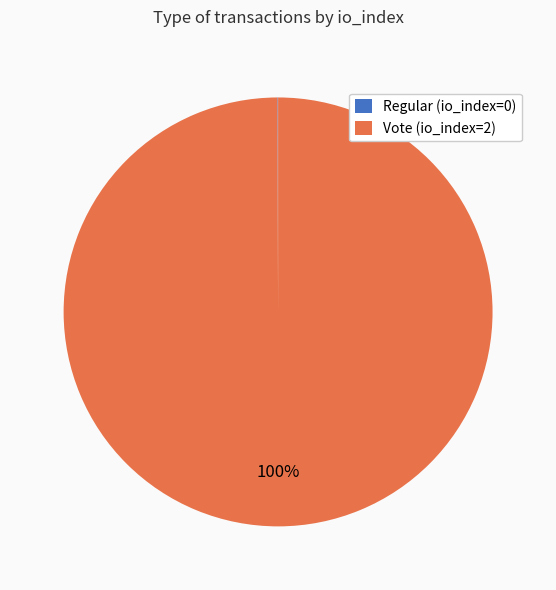

What percentage is the Vote (io_index=2) slice, to the nearest percent?

100%